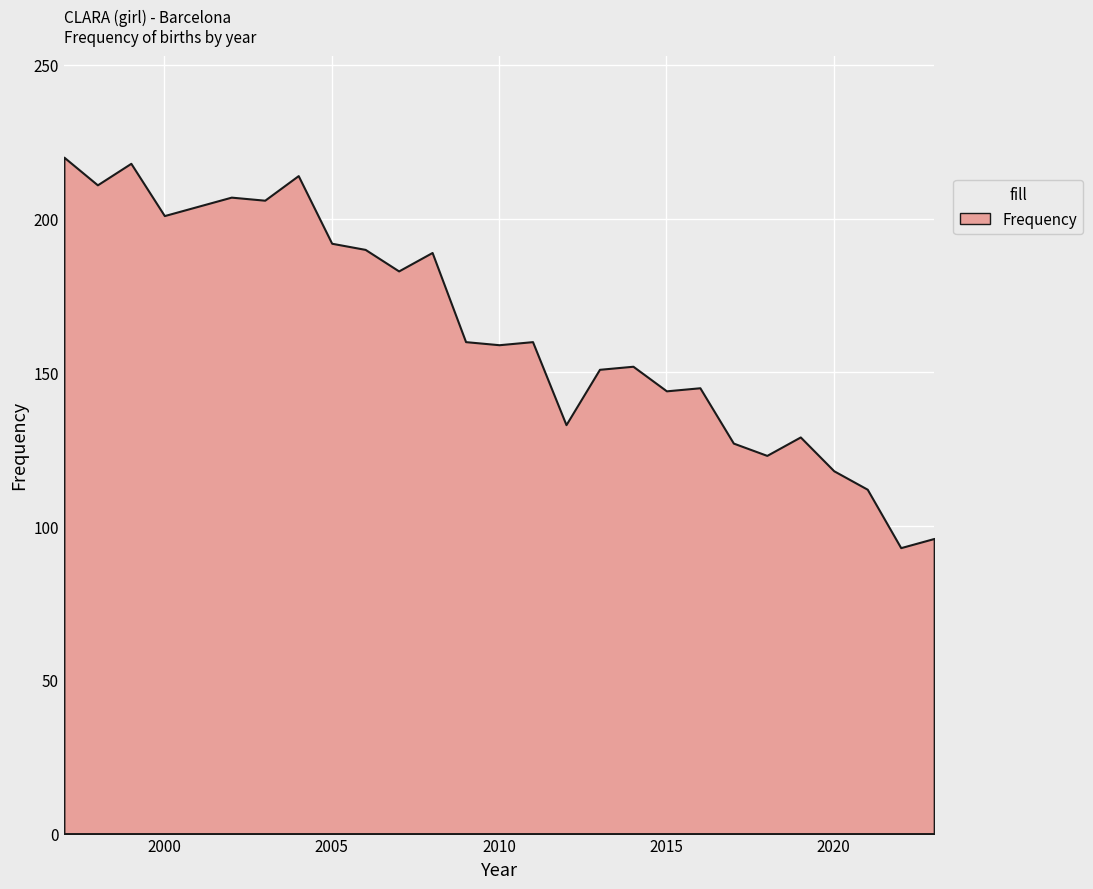

True or false: out. Girls and Frequency cross at least once.

False